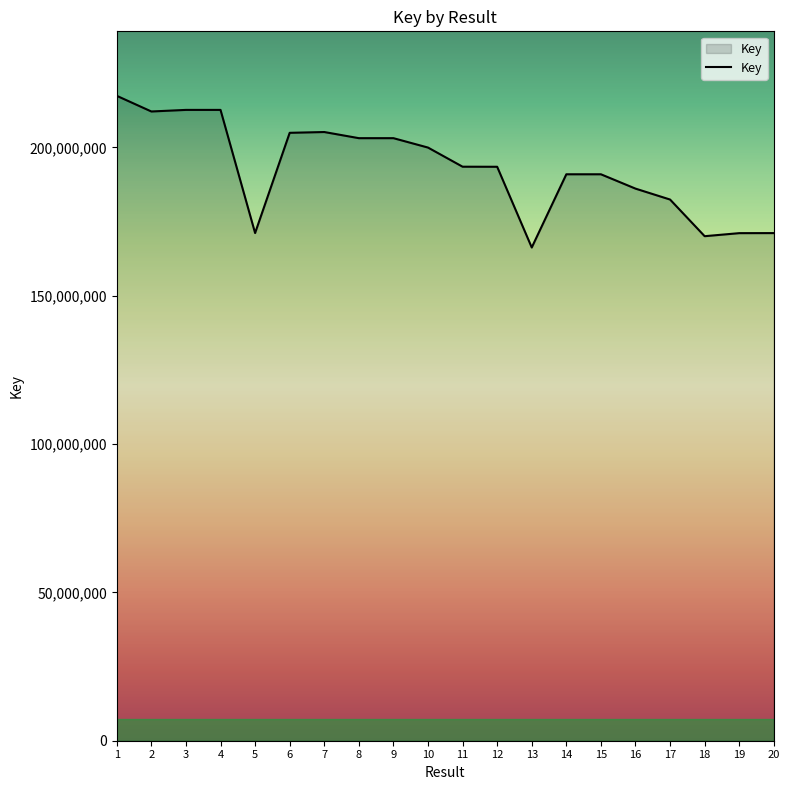

Is it true that the value at 5 is 100028320?

False